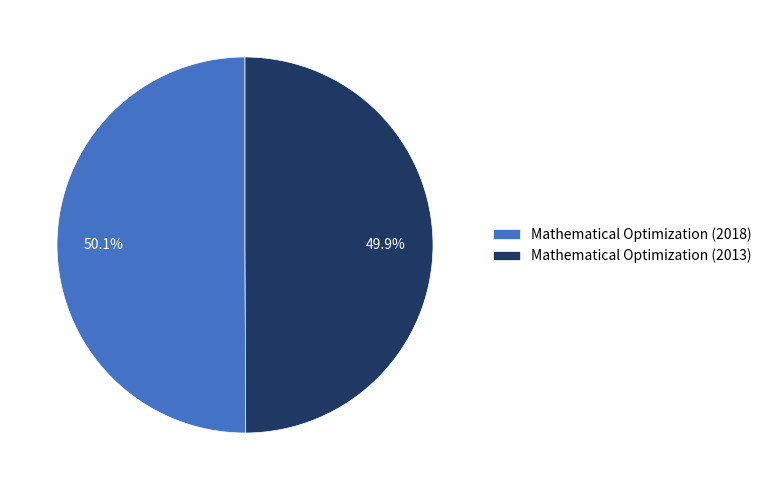

Count the number of slices in the pie.

2